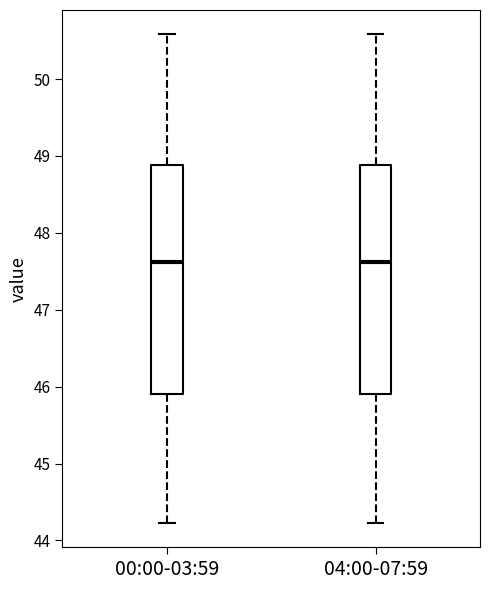

Reading left to right, read every box against the y-axis: the position of its median line, the range the box covers, and the ends of its whiskers. The values are not printed on the chart, so give them approximately, as read against the axis.

00:00-03:59: median 47.6, box 45.9 to 48.9, whiskers 44.2 to 50.6
04:00-07:59: median 47.6, box 45.9 to 48.9, whiskers 44.2 to 50.6